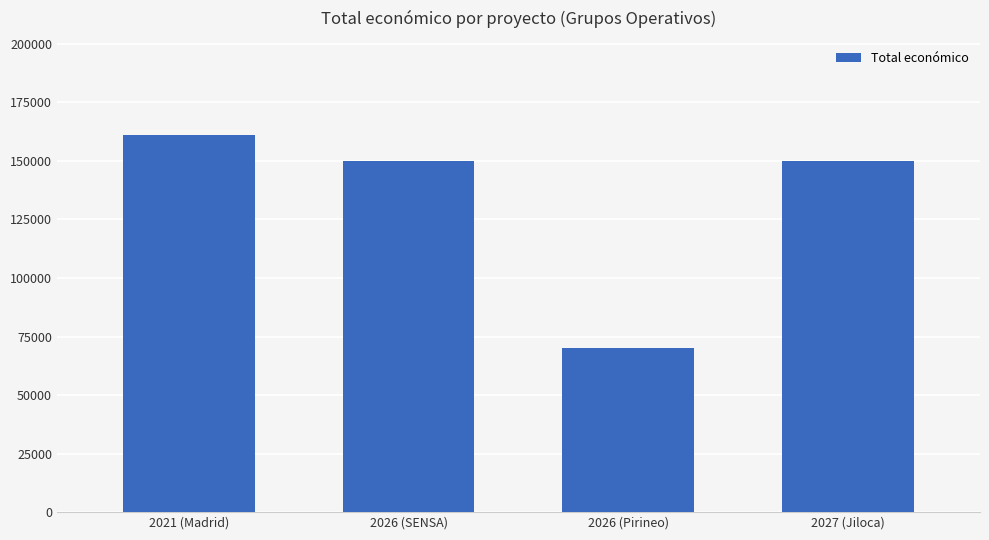

What is the sum of the values at 2021 (Madrid) and 2027 (Jiloca)?

311050